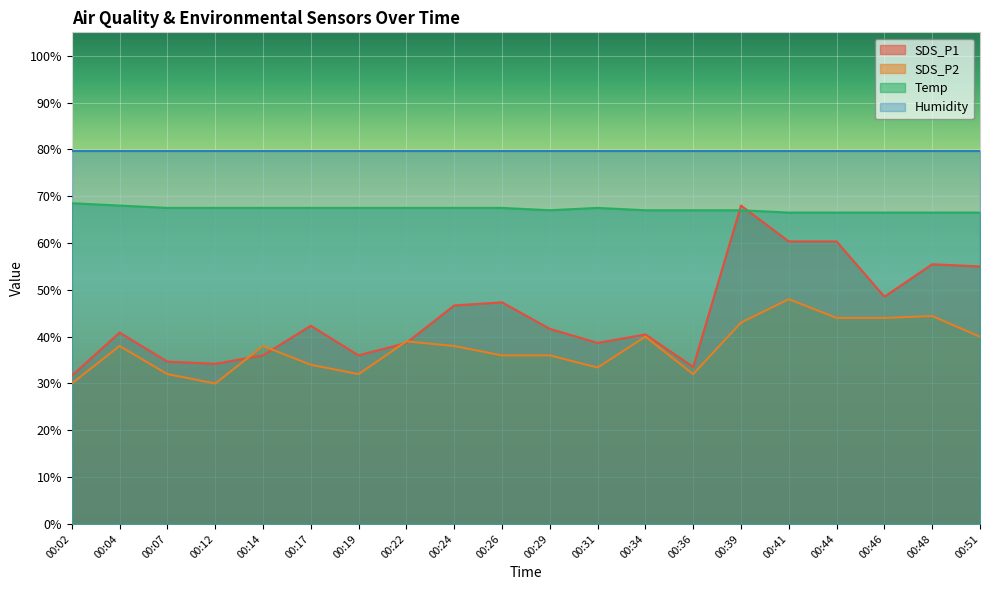

In SDS_P2, how many points are higher than both neighbors (excluding endpoints)?

6